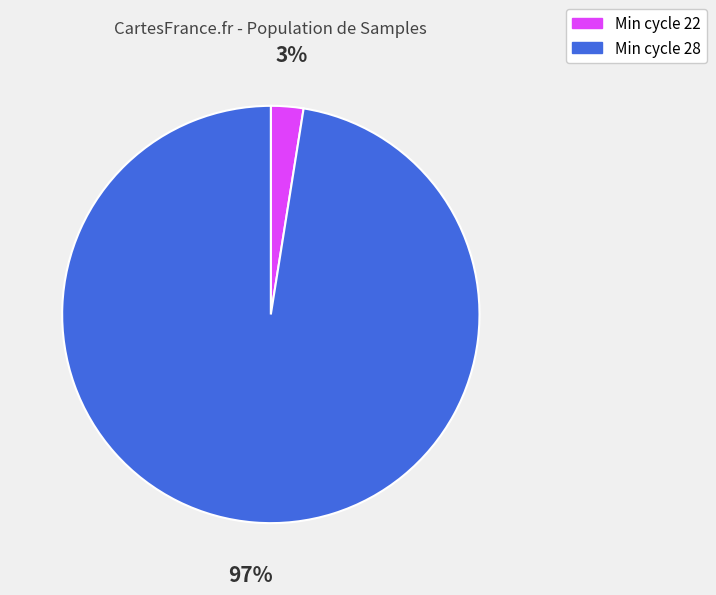

Is there a majority slice in this chart?

Yes